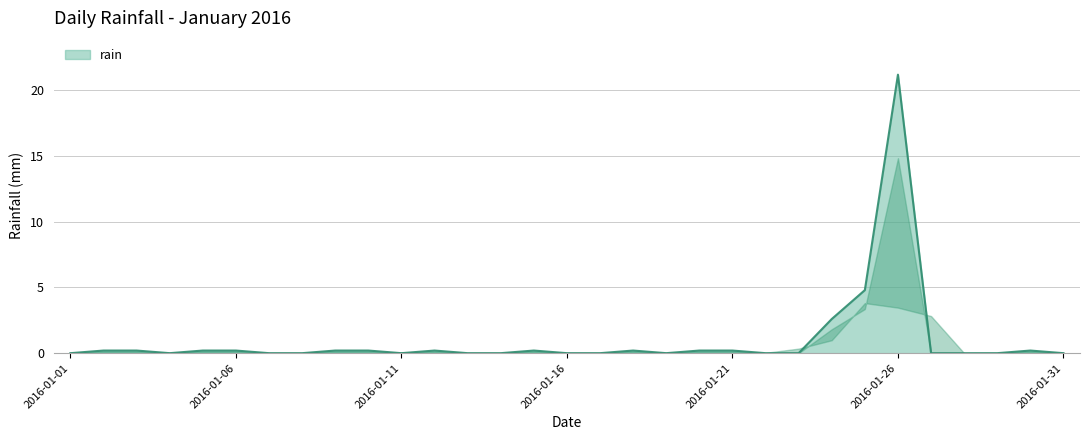

What is the greatest value displayed?

21.2